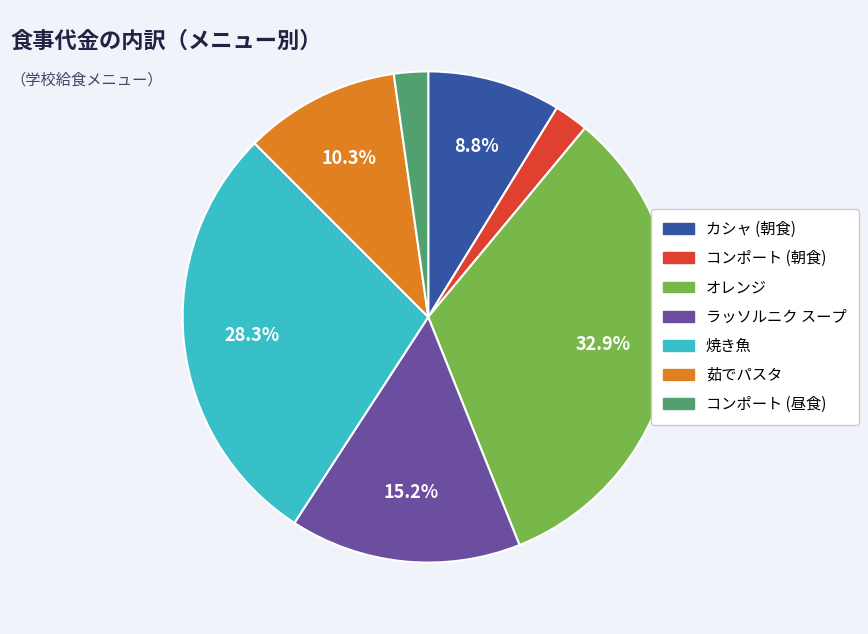

Does any single category account for the majority?

No